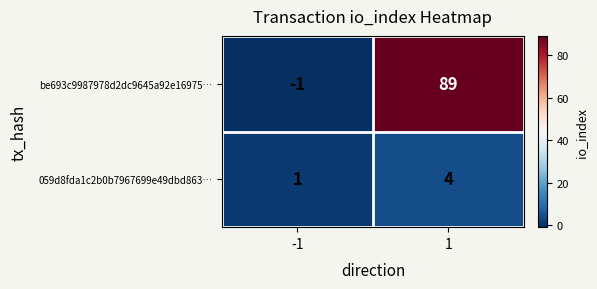

What is the sum of the 059d8fda1c2b0b7967699e49dbd863… values at 1 and -1?

5